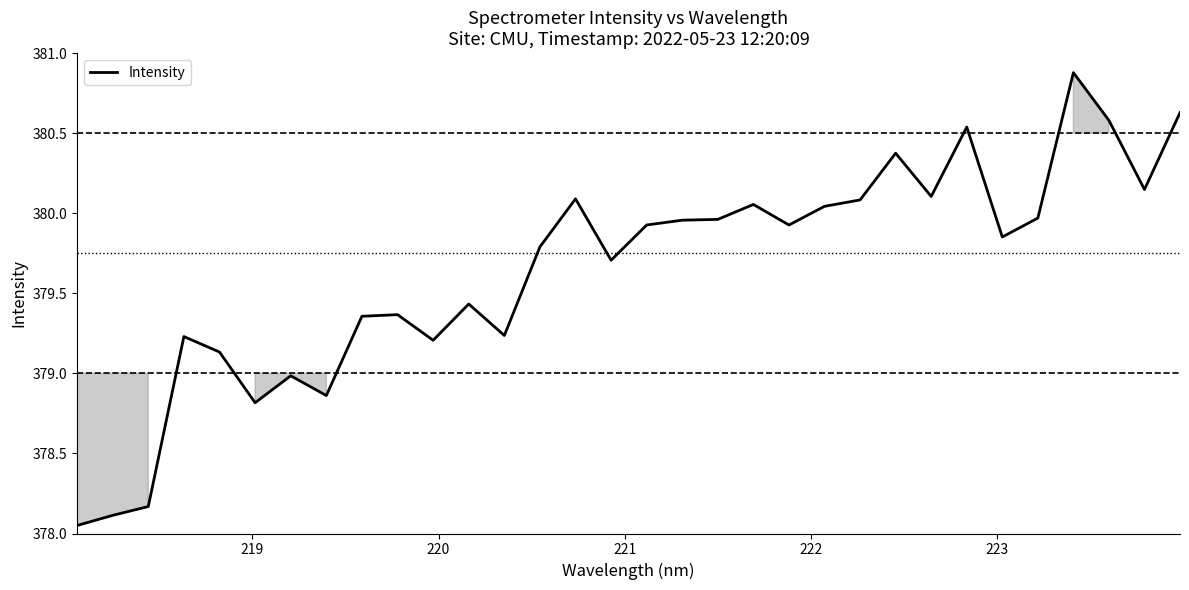

What is the difference between the maximum and minimum values?

2.8